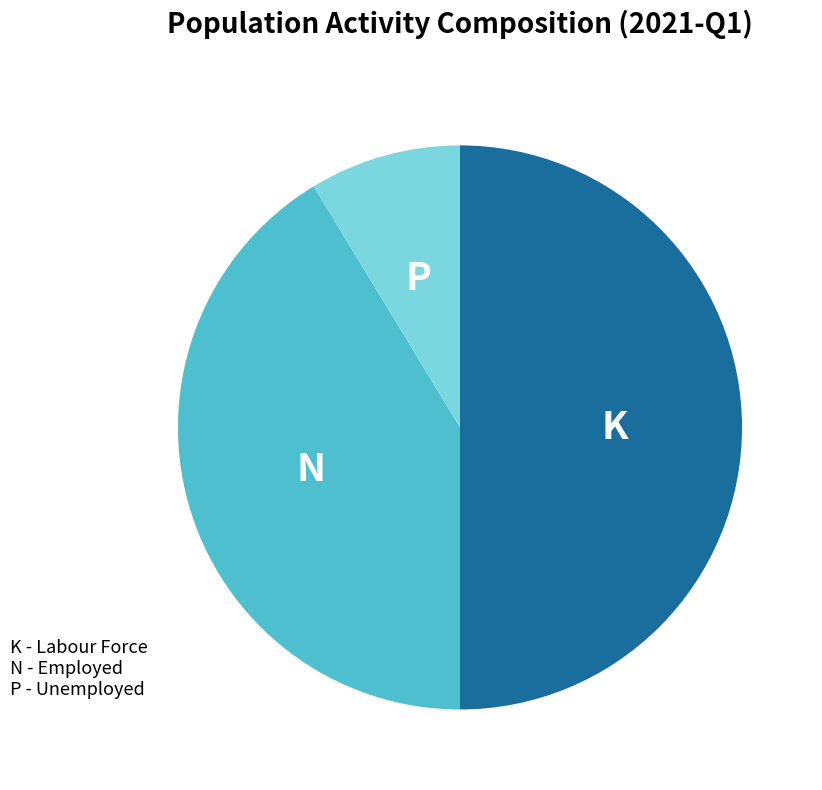

How many segments does this pie chart have?

3